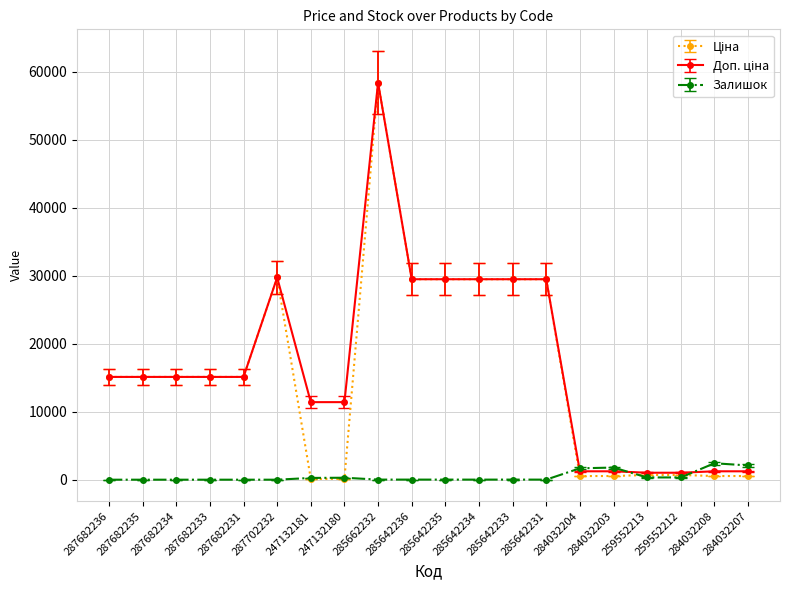

What is the total value across all series at 259552212?

2051.3